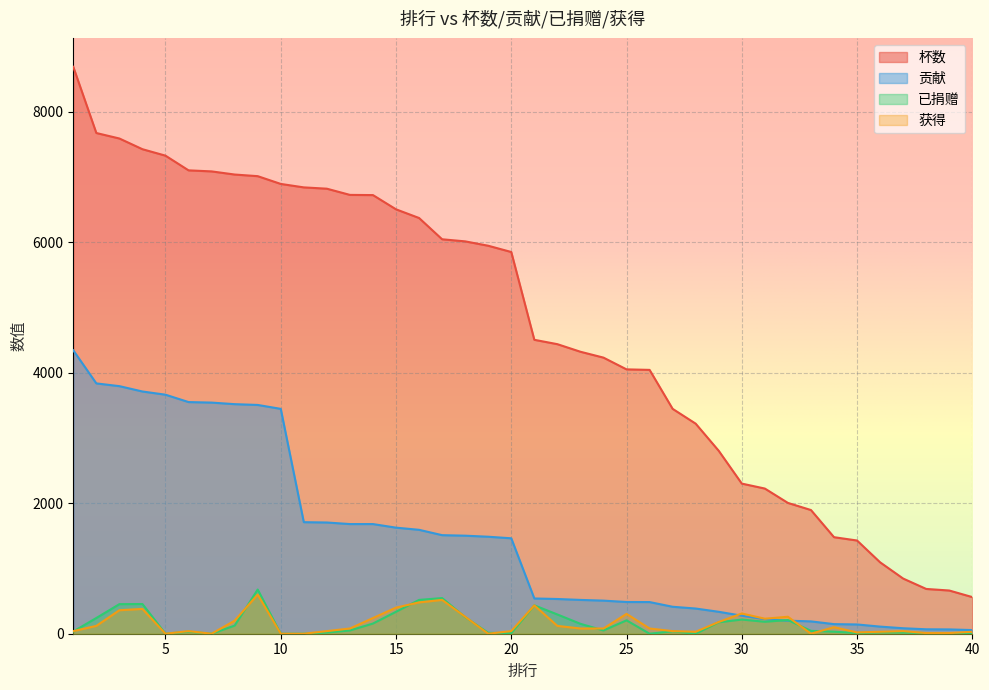

Which series ends up on top after the final intersection of 已捐赠 and 获得?

获得